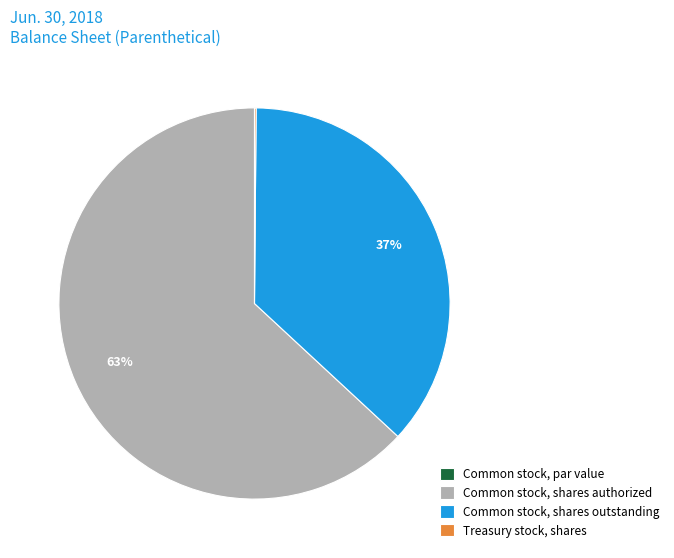

To the nearest percent, what is the average slice percentage?

25%